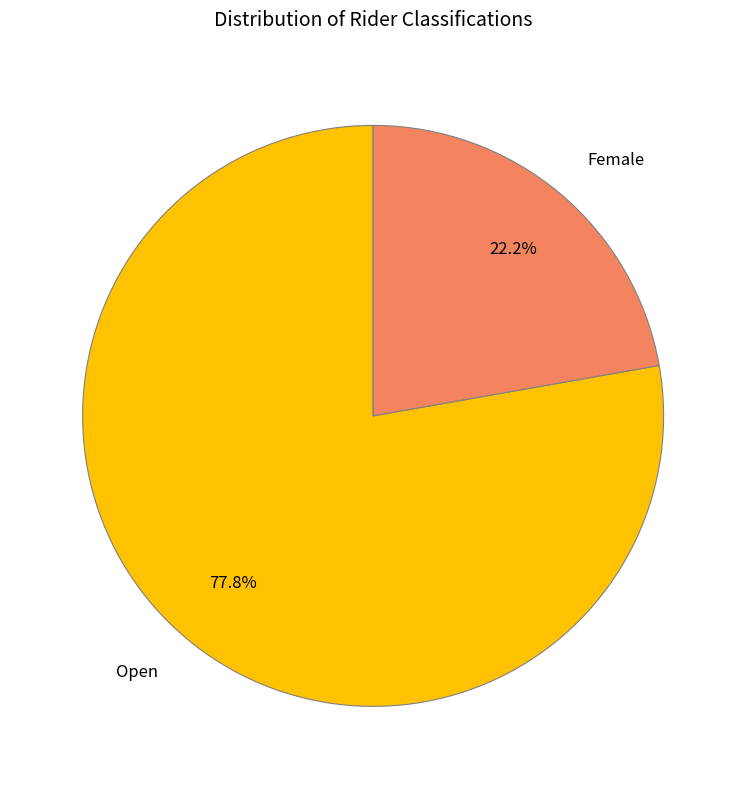

What is the smallest slice in the pie chart?

Female